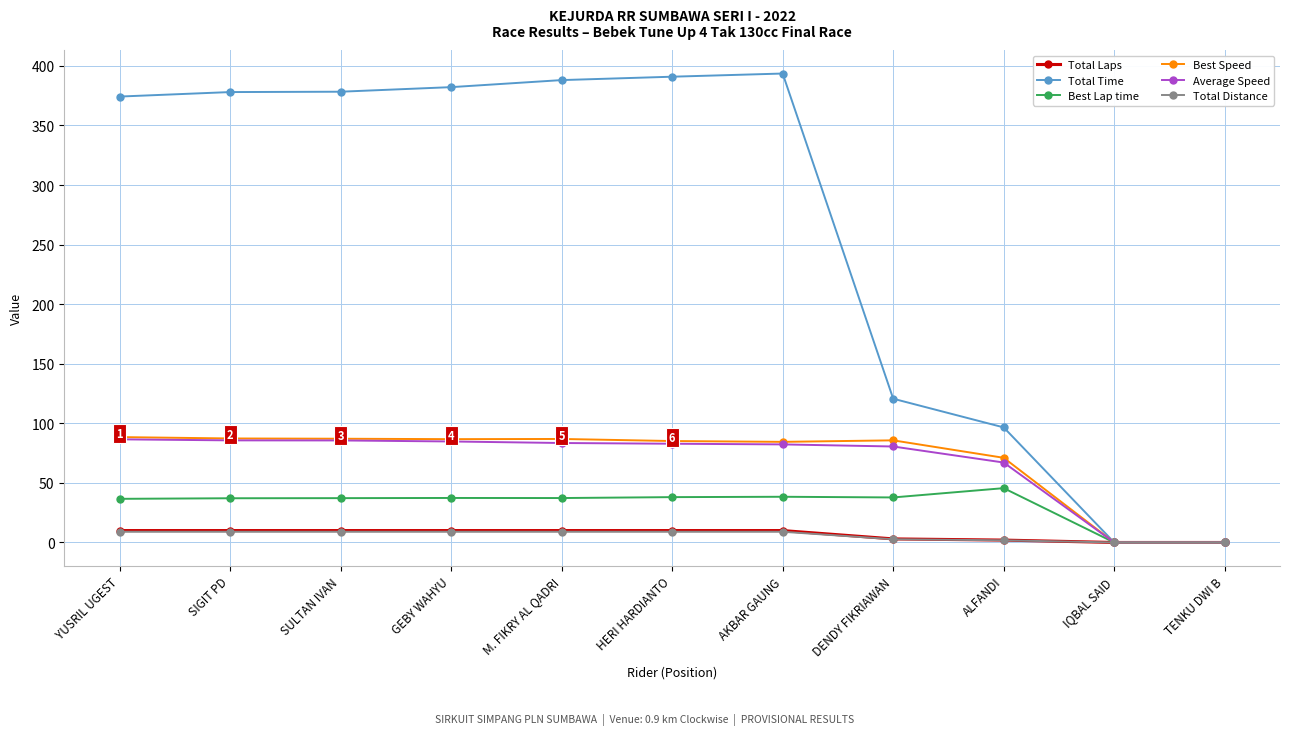

What is the average value of the Best Speed series?

69.3